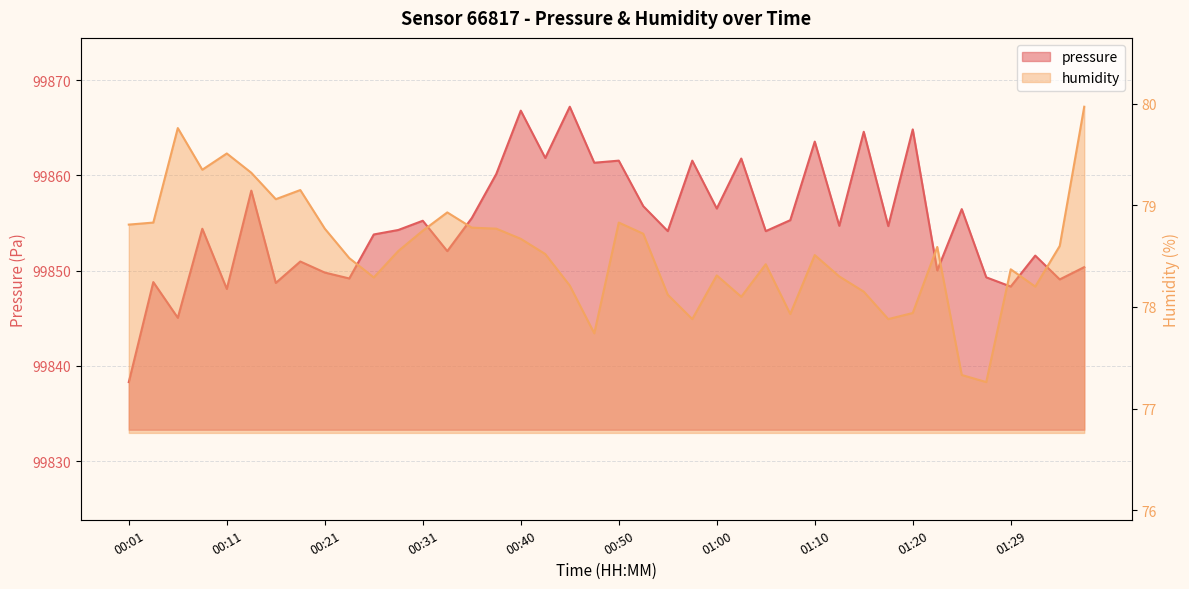

At which label is pressure closest to 99852?

00:33